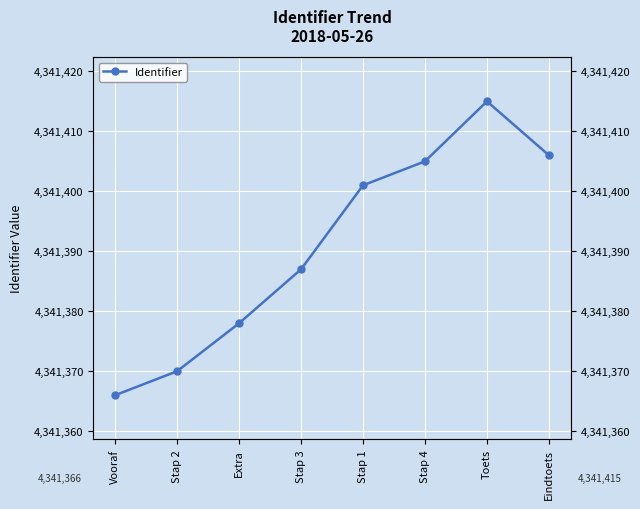

What is the sum of all values?

34731128